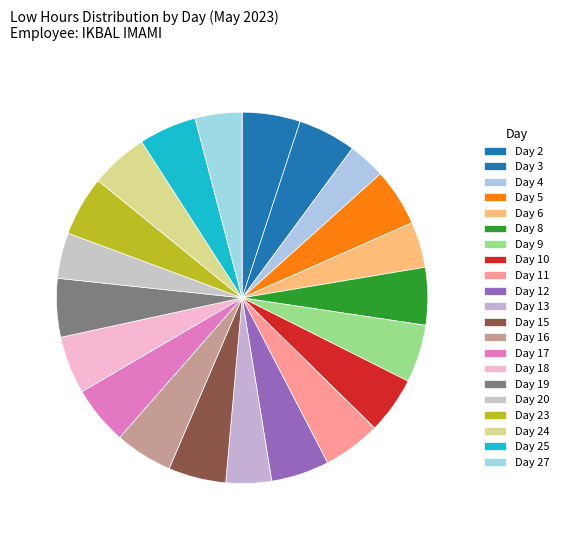

Which category has the smallest portion of the pie?

Day 4